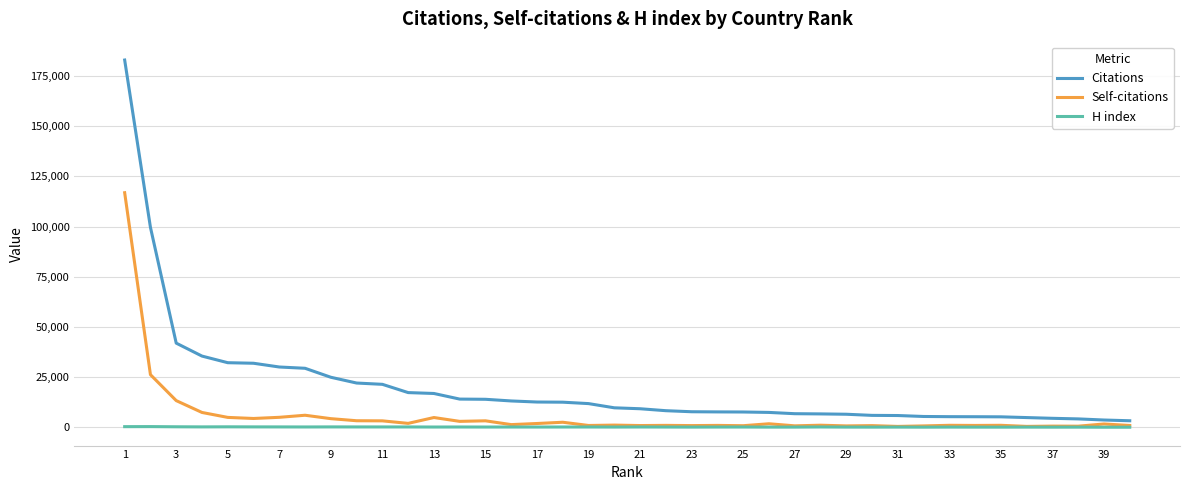

Which series has the largest total across all categories?

Citations